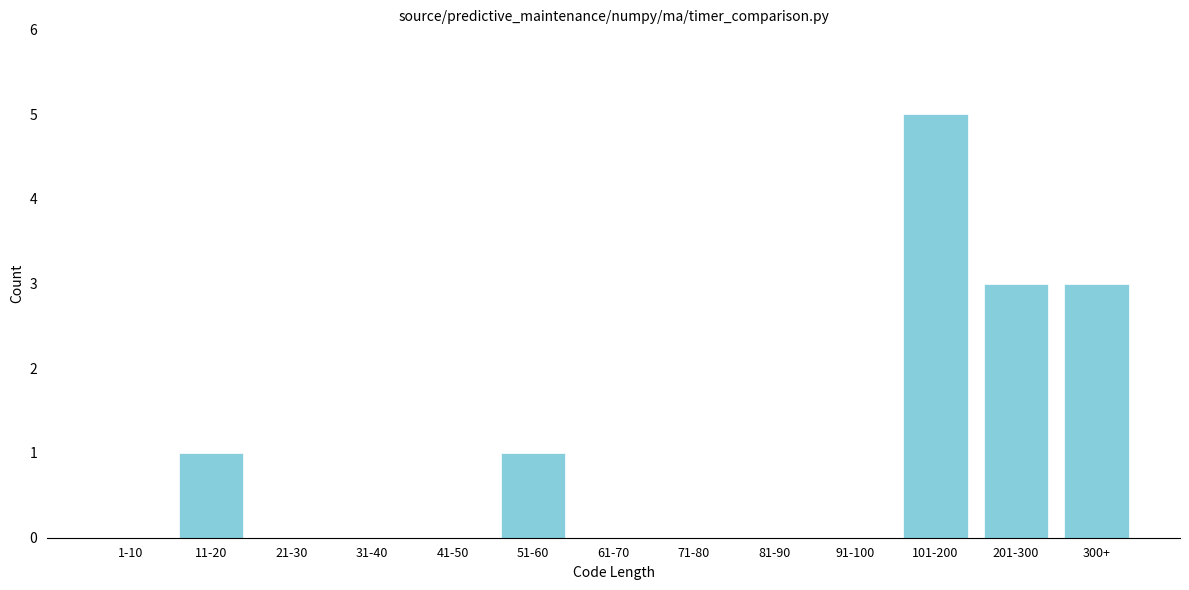

Reading right to left, what are all the values shown in this chart?

300+=3	201-300=3	101-200=5	91-100=0	81-90=0	71-80=0	61-70=0	51-60=1	41-50=0	31-40=0	21-30=0	11-20=1	1-10=0